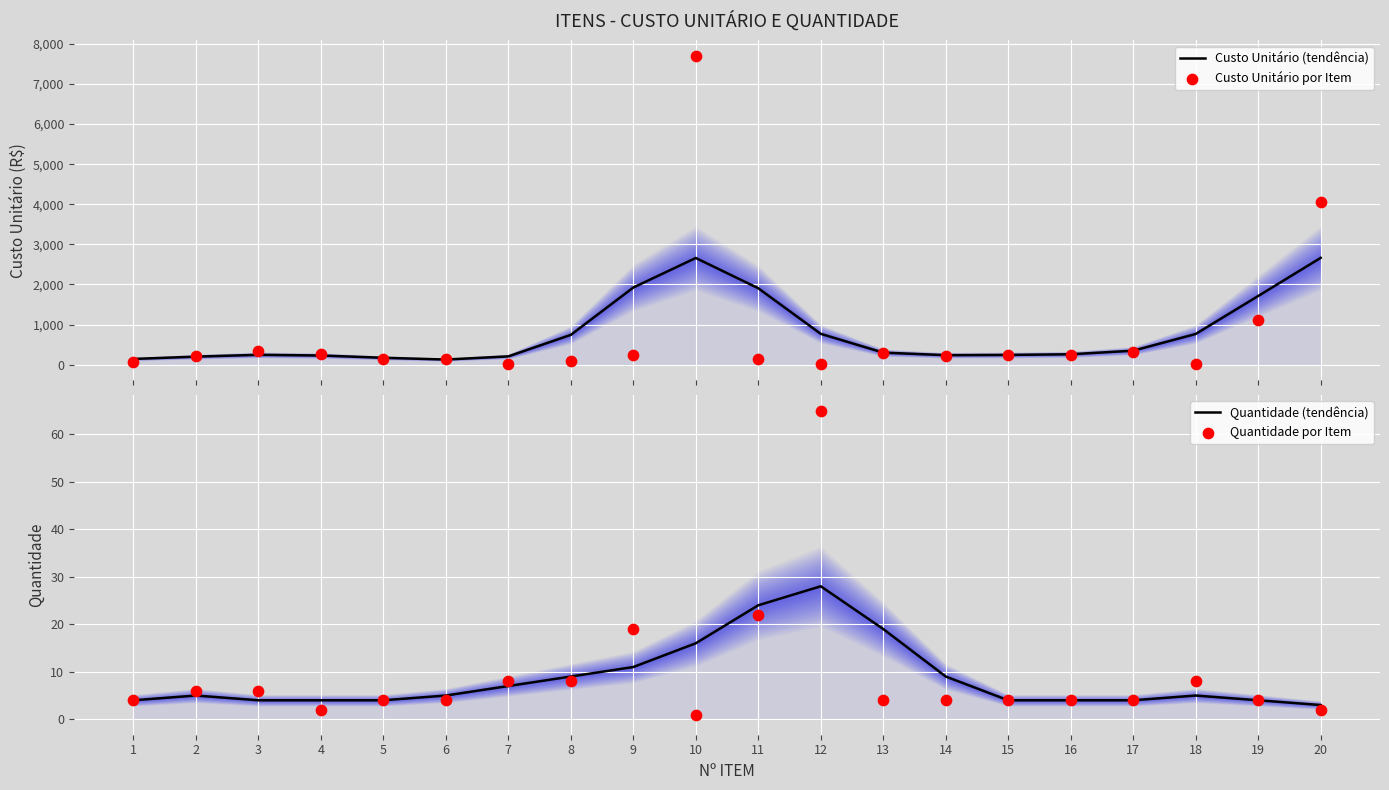

Which series has the largest Y range (max minus min)?

Custo Unitário por Item